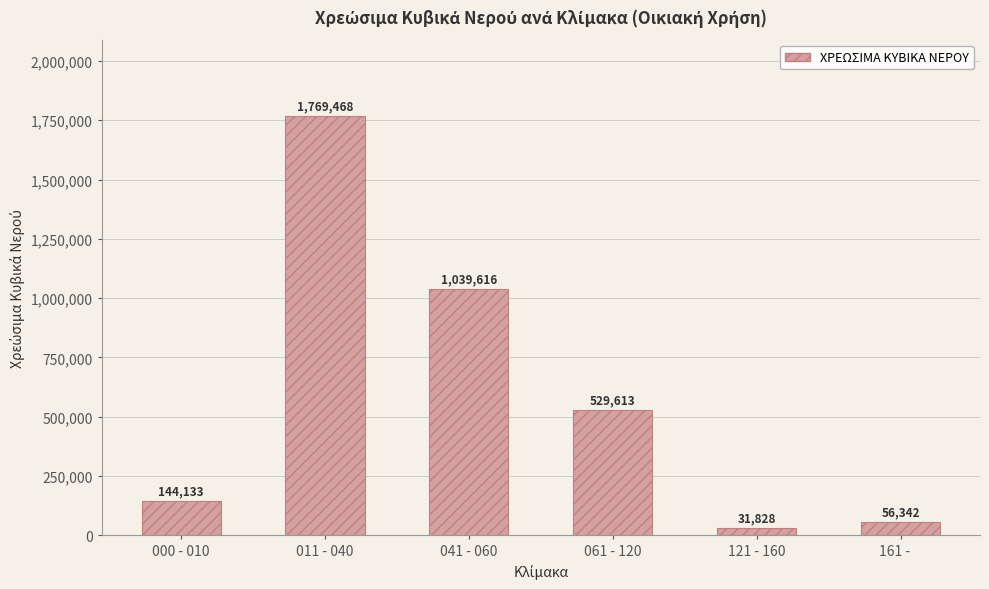

What is the sum of the values at 161 -     and 011 - 040?

1825810